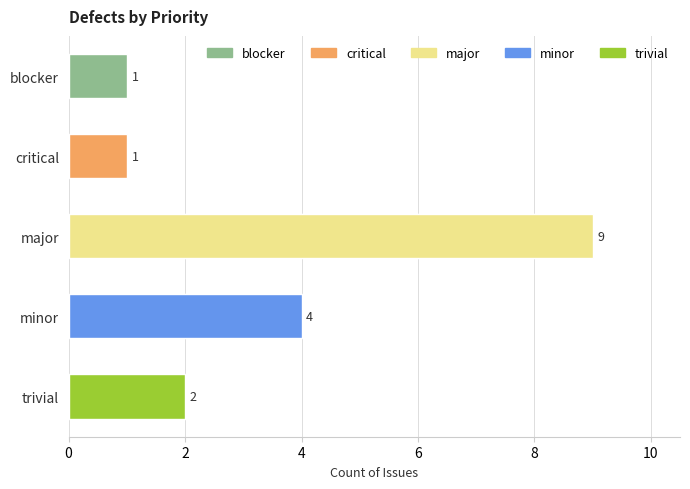

What is the average value?

3